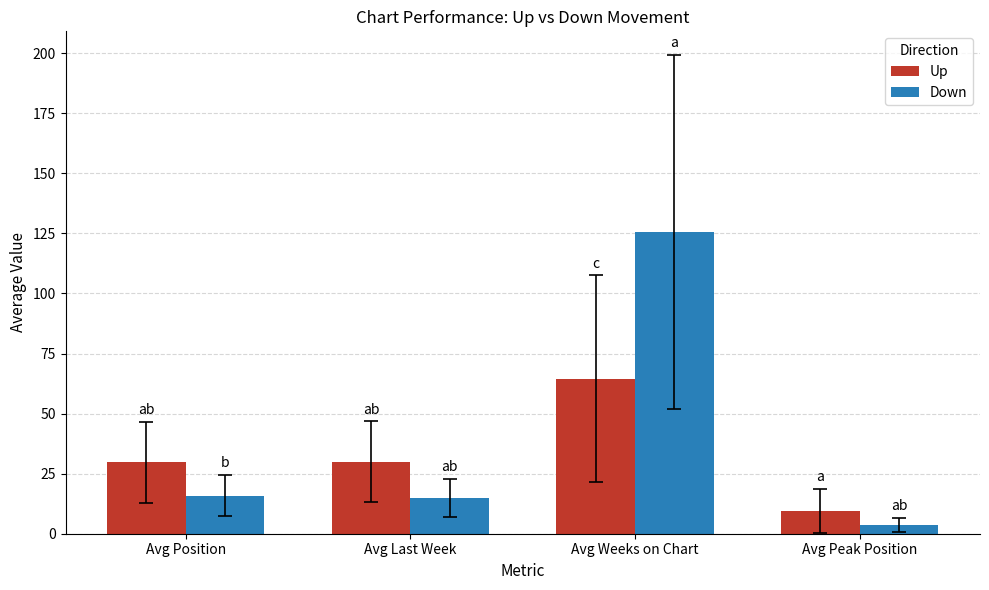

What is the difference between the highest and lowest values at Avg Last Week?

14.8